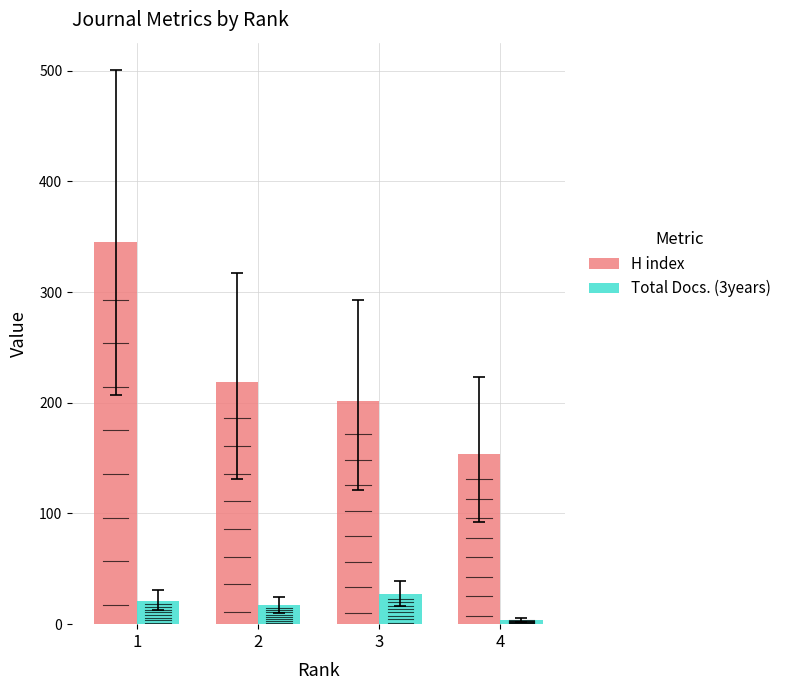

What is the approximate value of H index at 3?

202